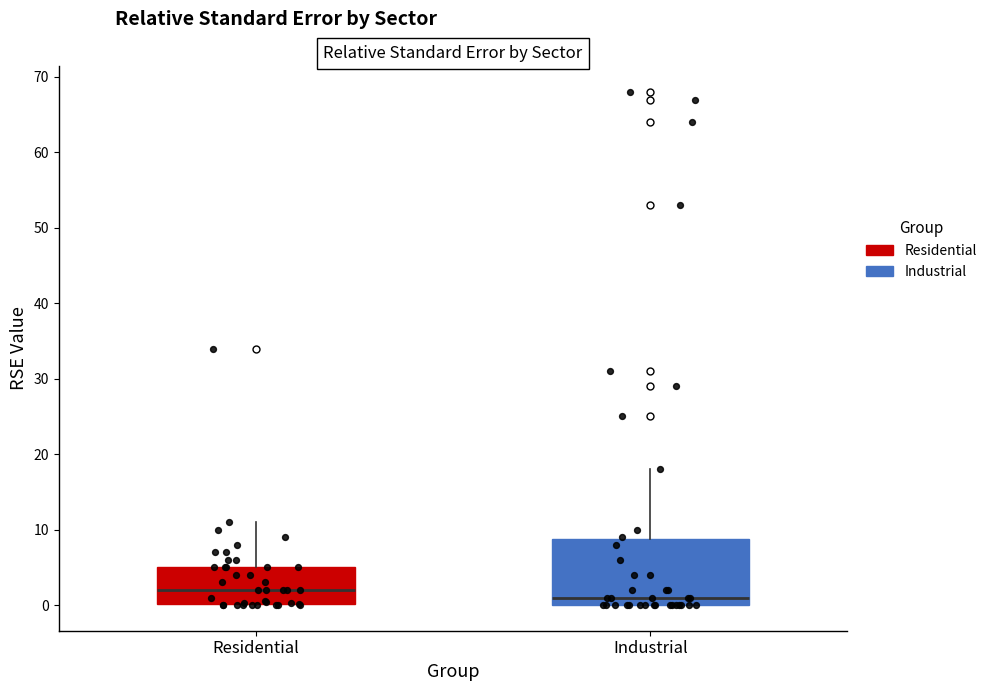

Comparing the boxes themselves (not the whiskers), which one is the tallest?

Industrial